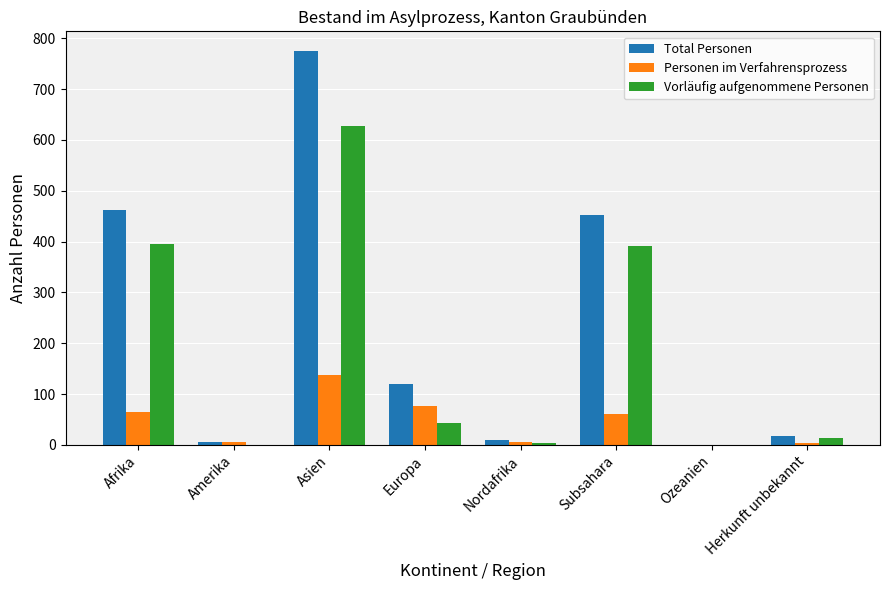

True or false: Total Personen has a value of 17 at Herkunft unbekannt.

True